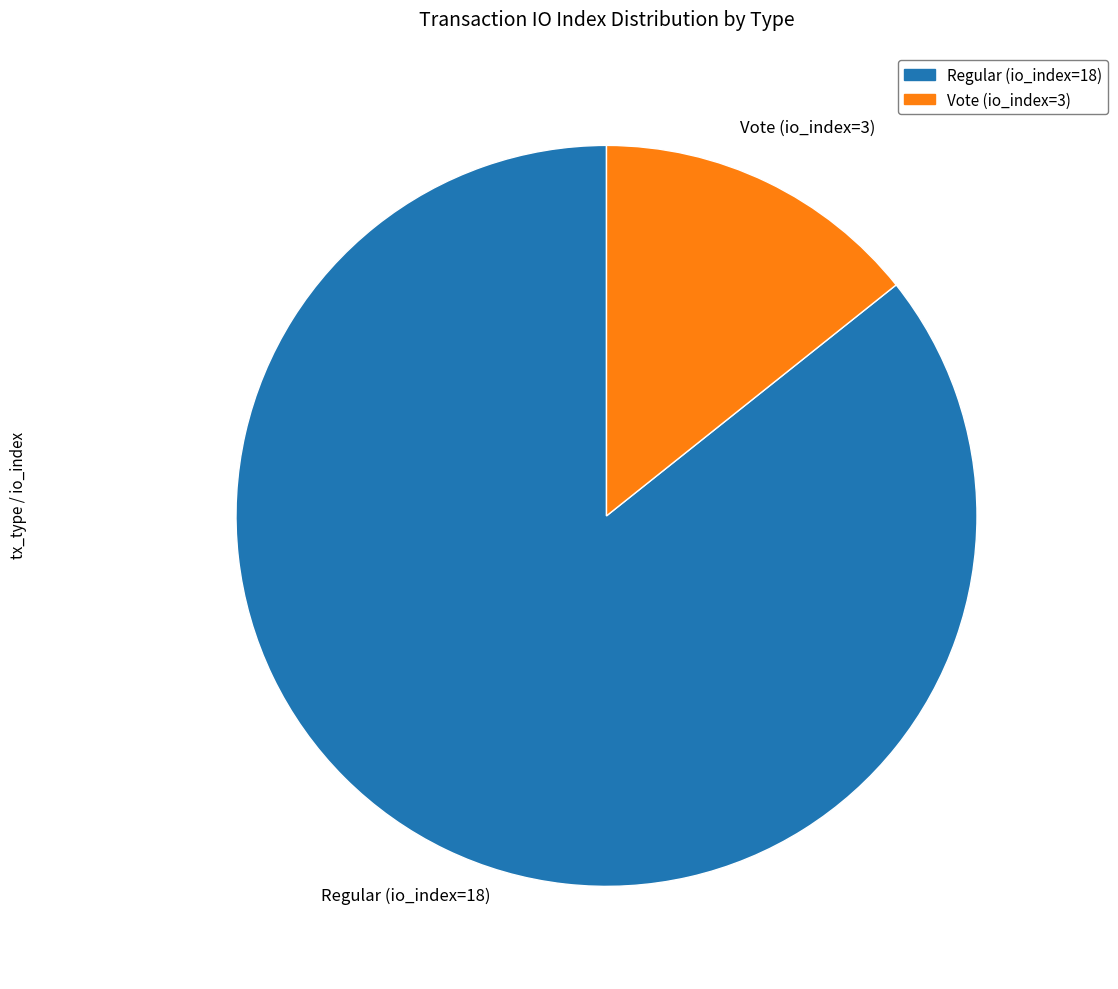

What is the smallest slice in the pie chart?

Vote (io_index=3)